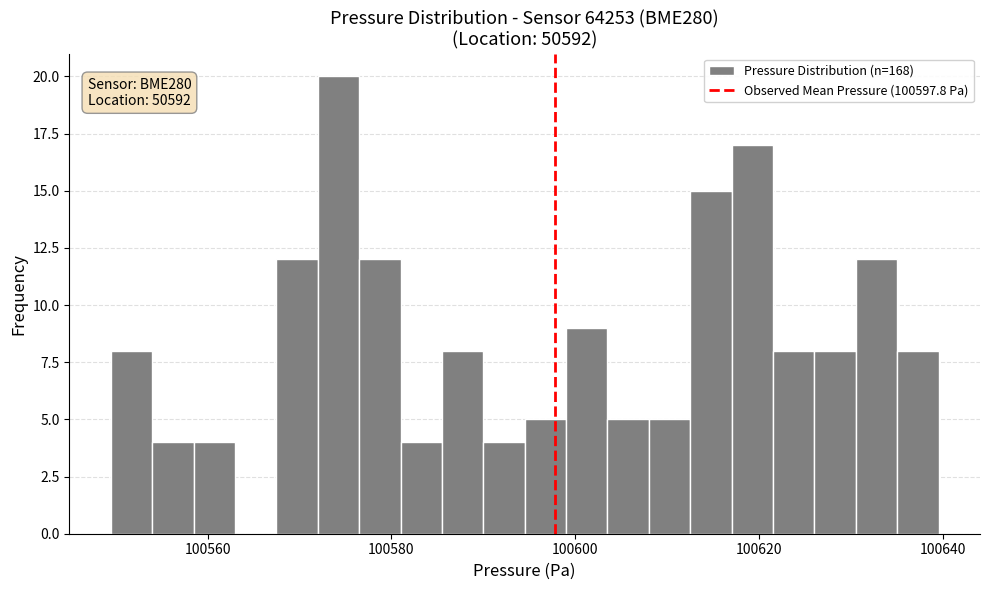

Around what value on the x-axis is the tallest bar? Give the approximate position of its centre, as read against the axis.

100574